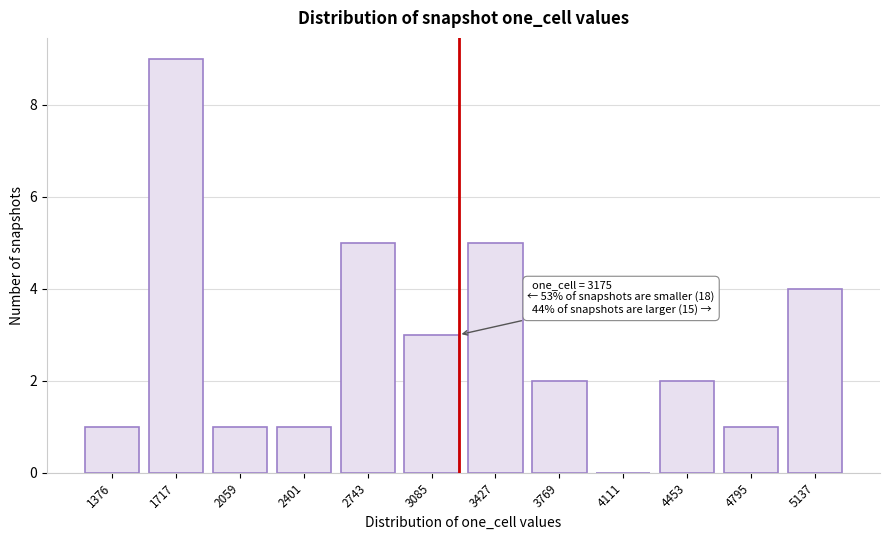

Reading right to left, extract all data points from this chart.

5137=4	4795=1	4453=2	4111=0	3769=2	3427=5	3085=3	2743=5	2401=1	2059=1	1717=9	1376=1